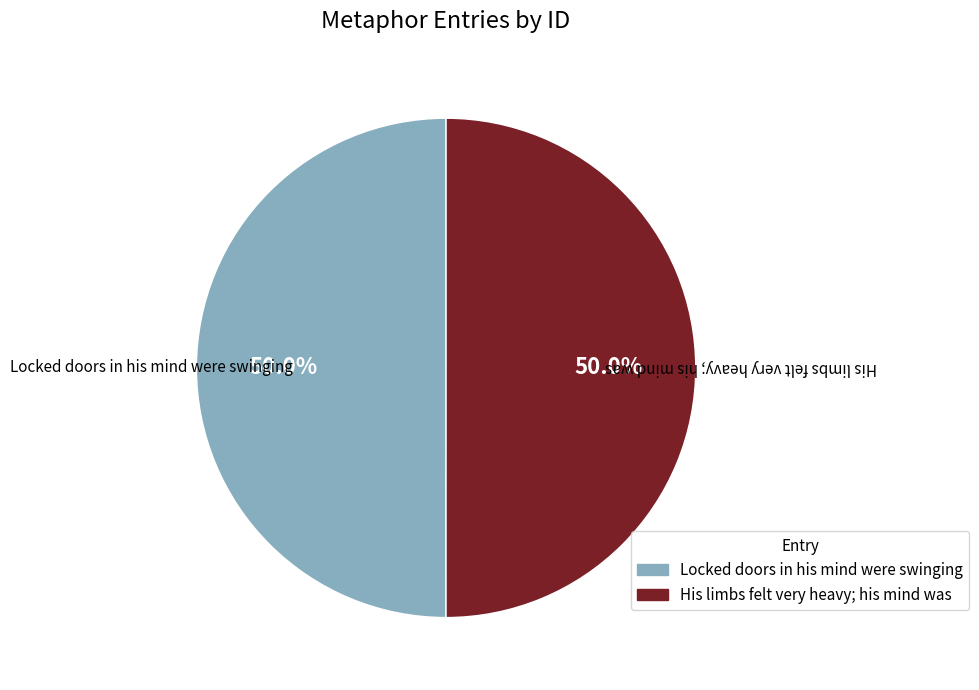

What is the ratio of the value at His limbs felt very heavy; his mind was to the value at Locked doors in his mind were swinging?

1.0